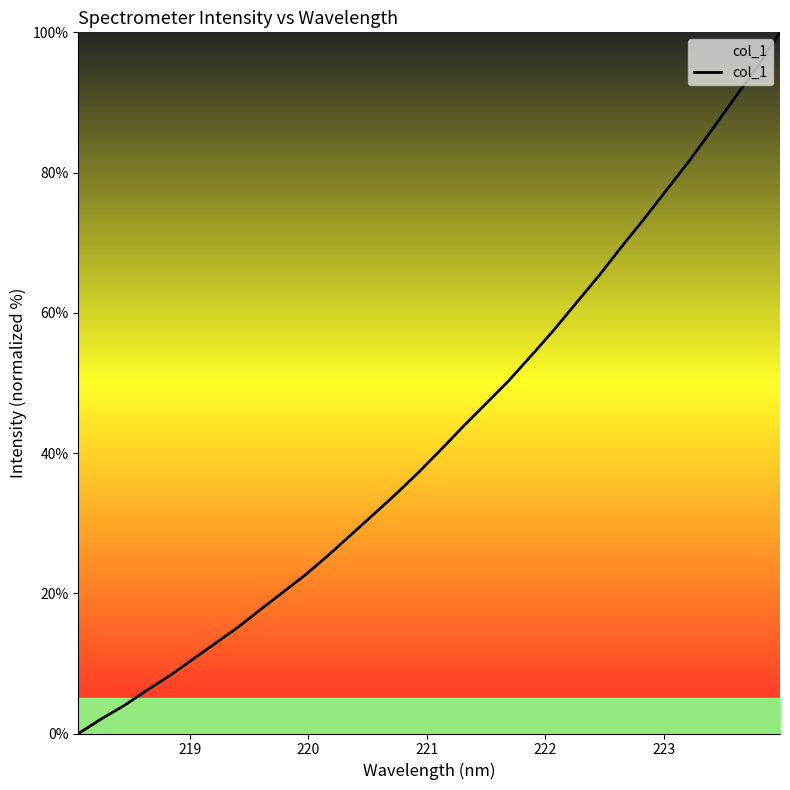

What is the maximum value shown in the chart?

100.0